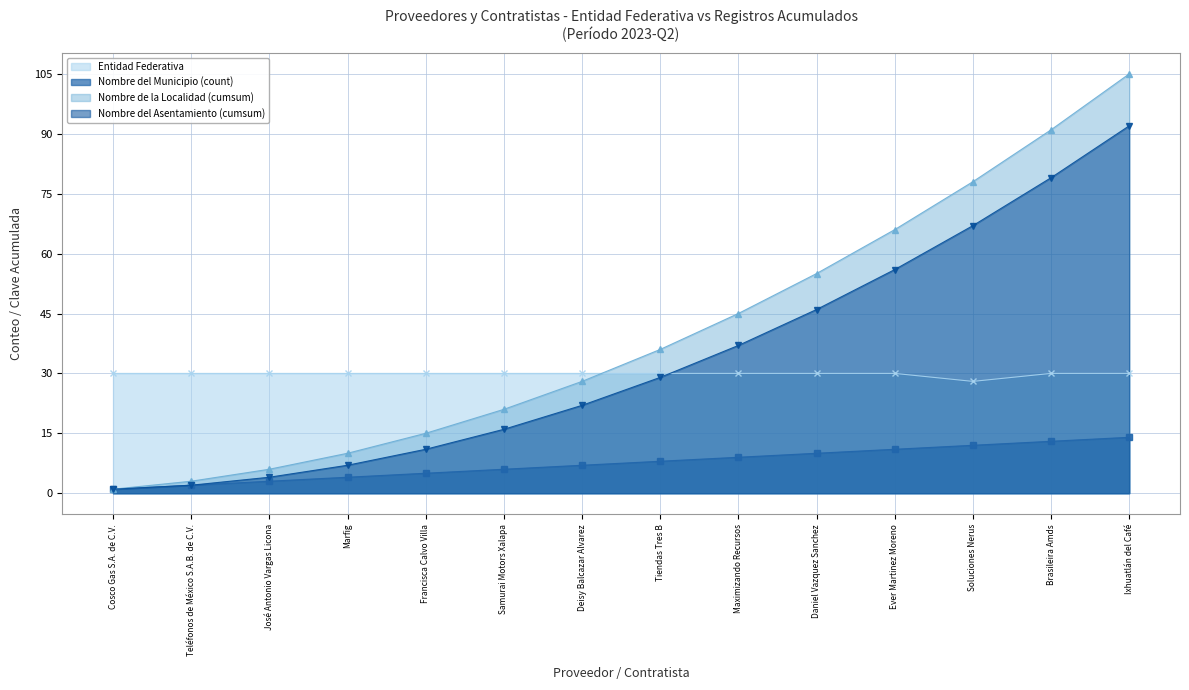

What is the total value across all series at Teléfonos de México S.A.B. de C.V.?

37